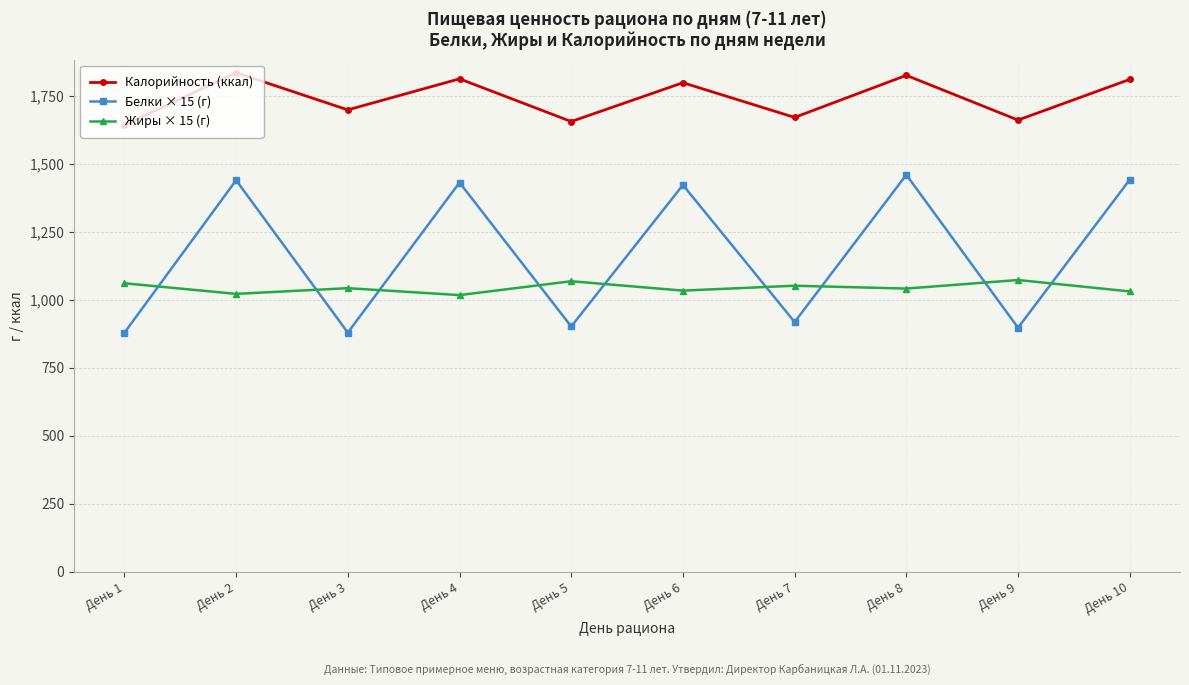

What is the highest value of the Калорийность (ккал) series?

1835.1